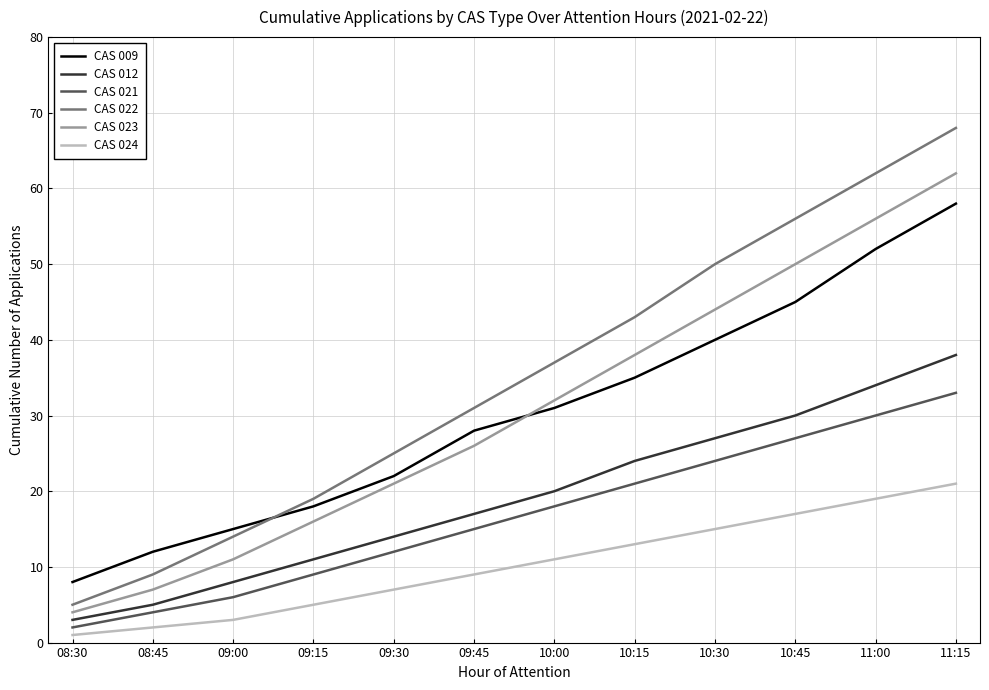

How many lines are shown in the chart?

6